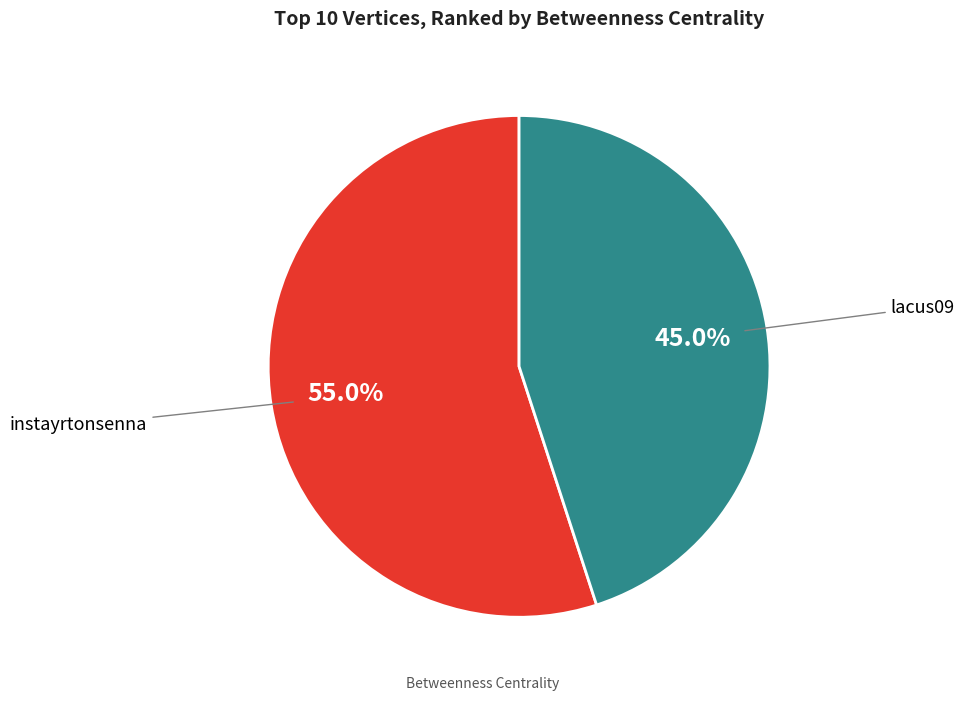

The instayrtonsenna slice represents 68% of the pie. True or false?

False